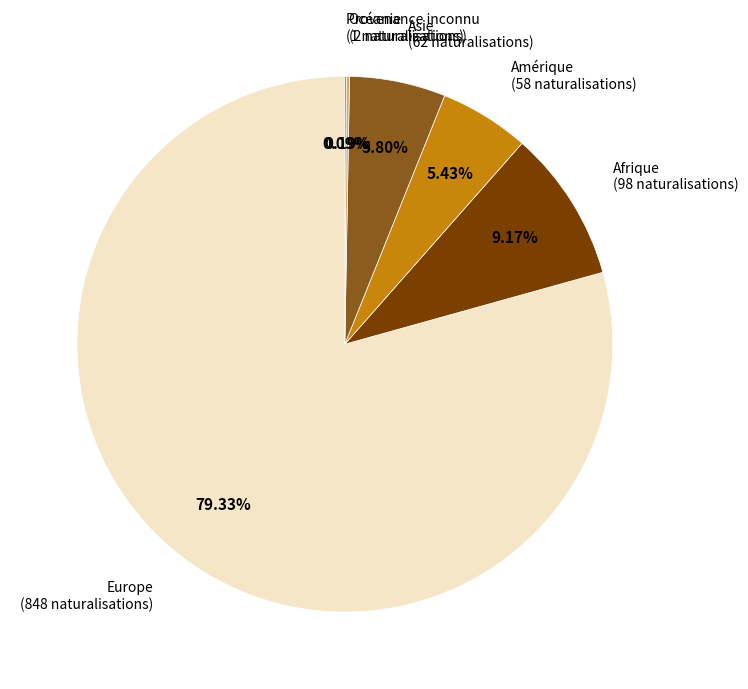

Do Asie and Amérique together represent more than half of the pie?

No